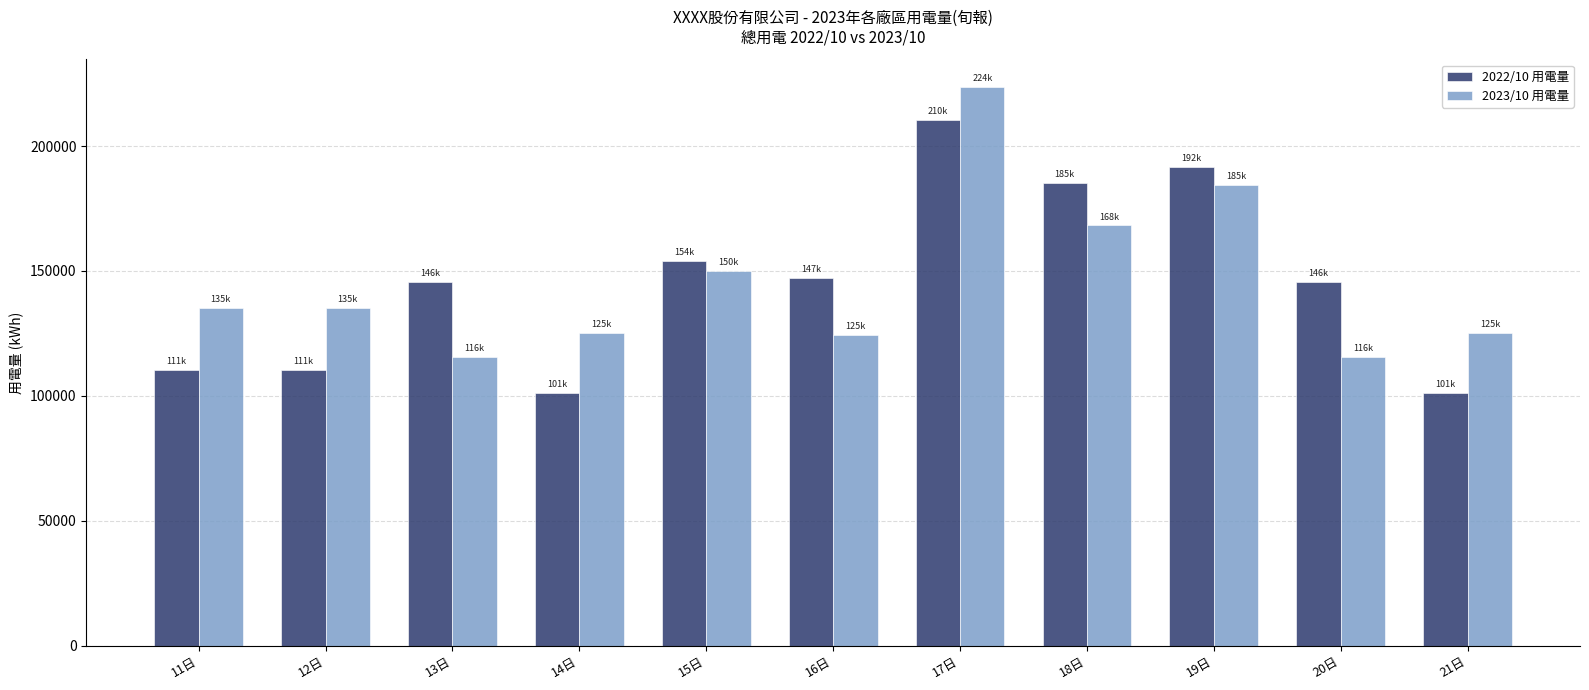

True or false: 2023/10 用電量 has a value of 150055.3 at 15日.

True